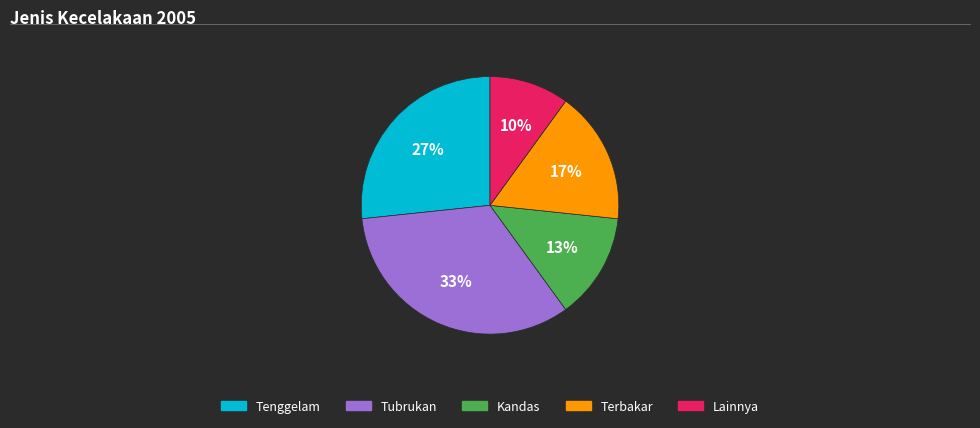

To the nearest percent, what is the difference between the largest and smallest slice percentages?

23%